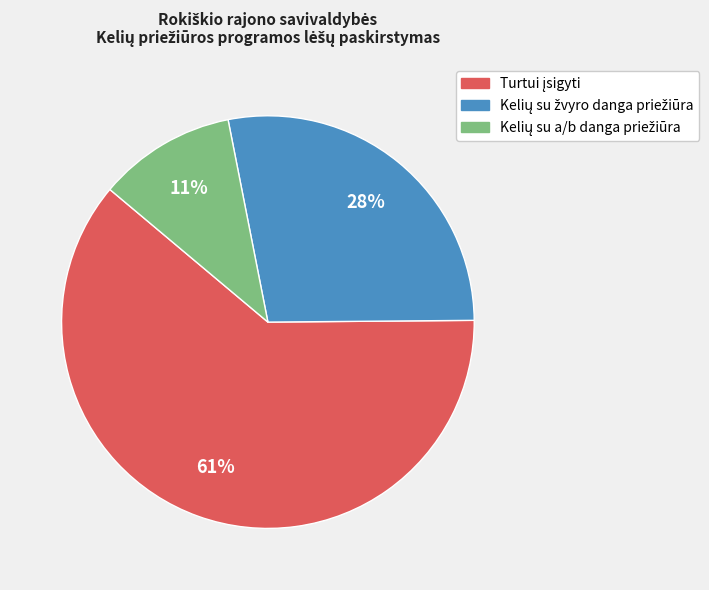

To the nearest percent, what is the average slice percentage?

33%